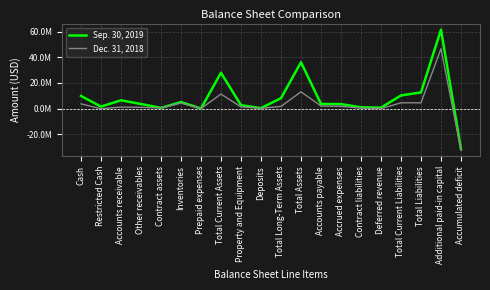

What is the difference between the Sep. 30, 2019 values at Total Current Assets and Cash?

17967722